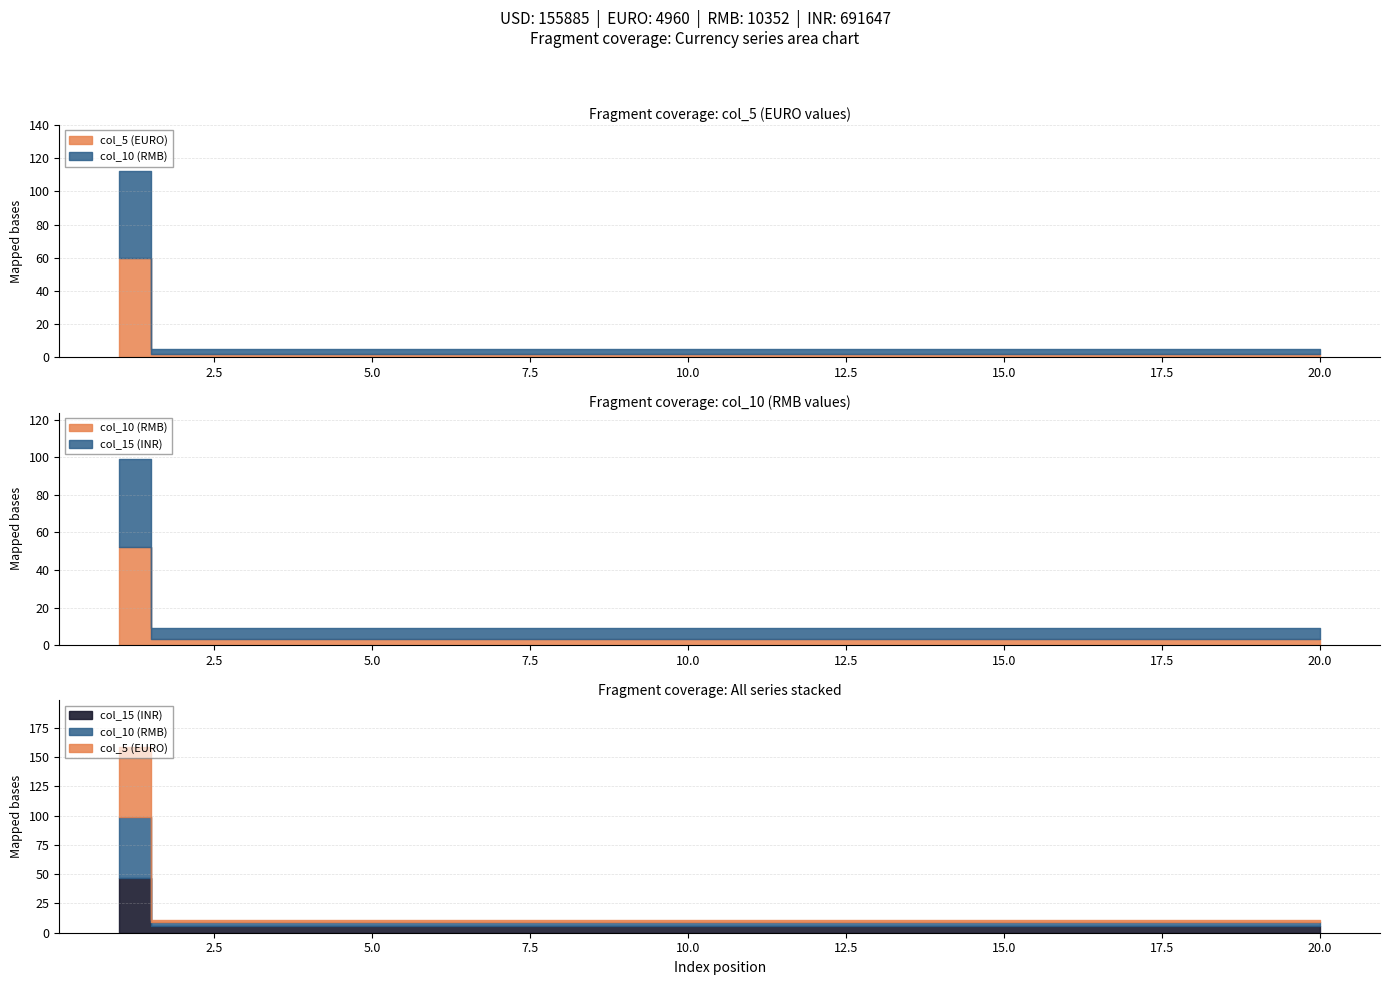

What are all the series names shown in the legend?

col_5, col_10, col_15